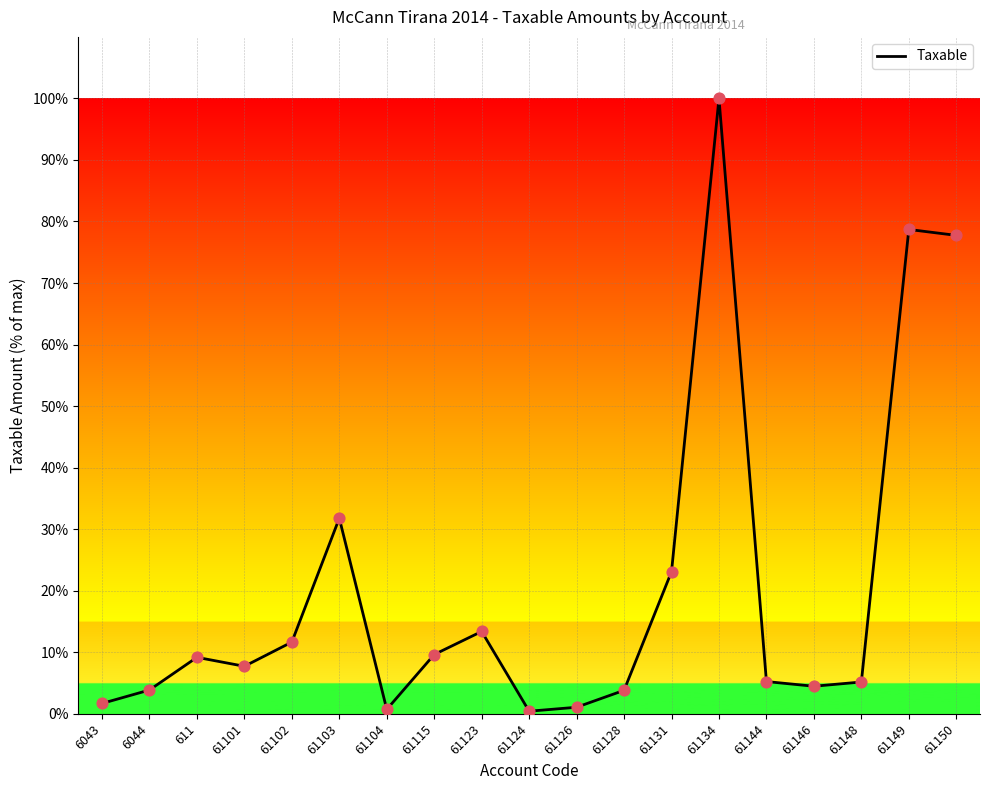

Between 61123 and 61102, which is larger?

61123